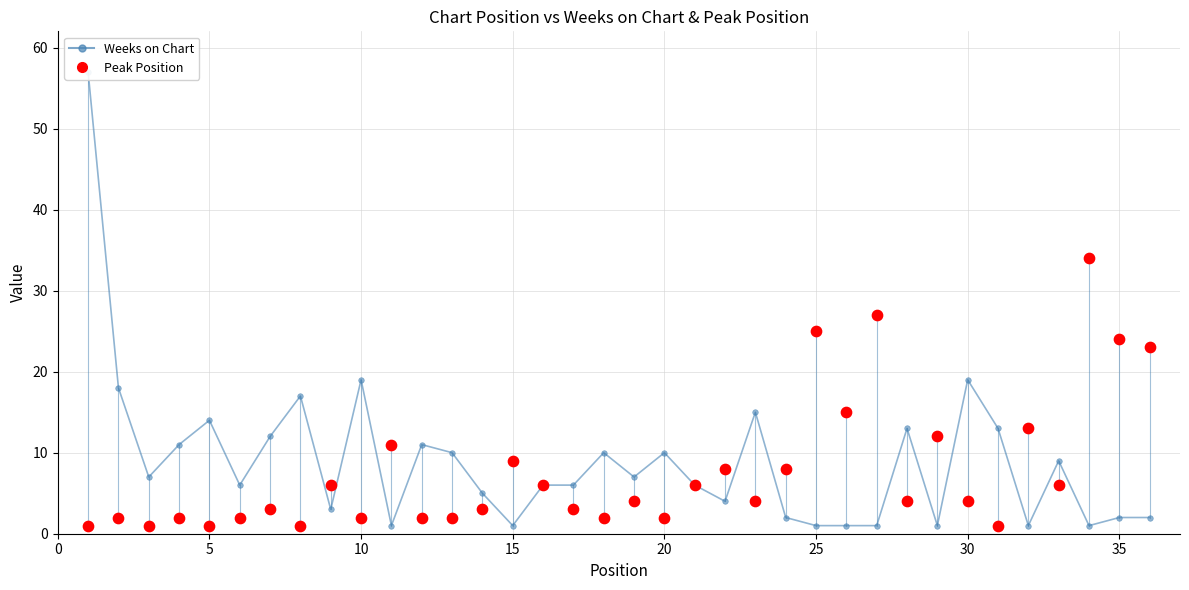

Which series has the largest total across all categories?

Weeks on Chart